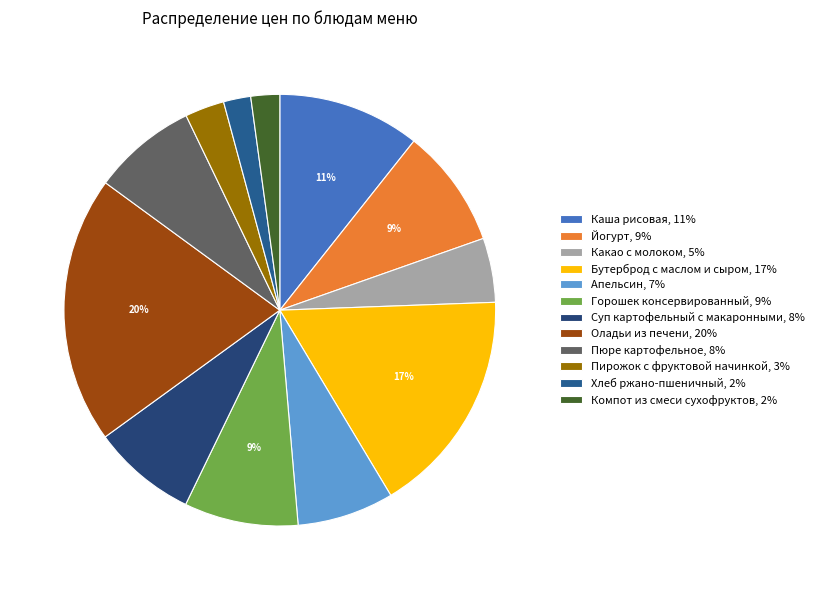

Is there a majority slice in this chart?

No